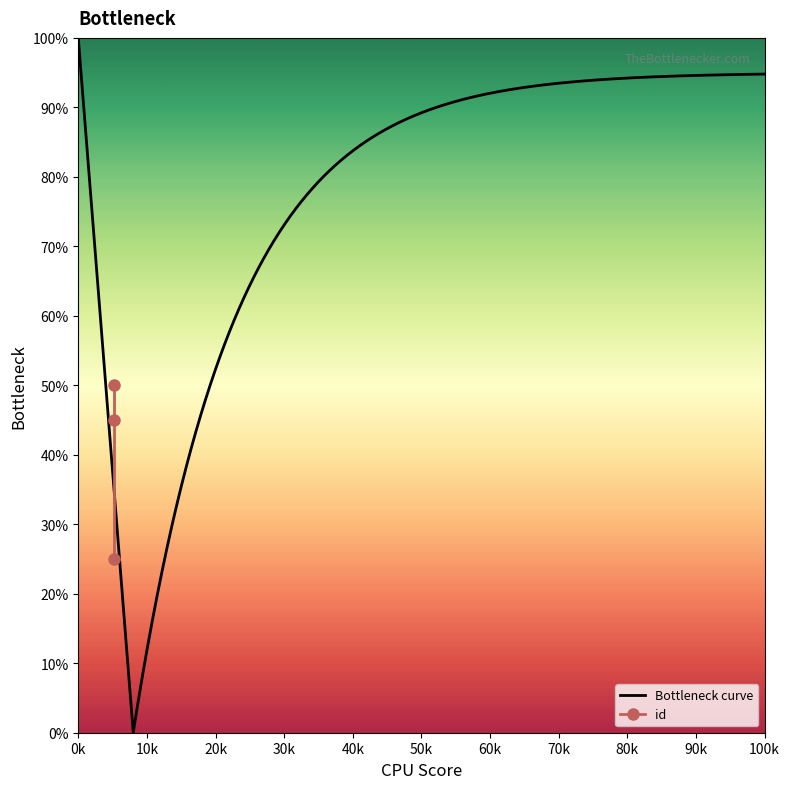

Rank the categories by value from highest to lowest.

5199, 5199, 5199